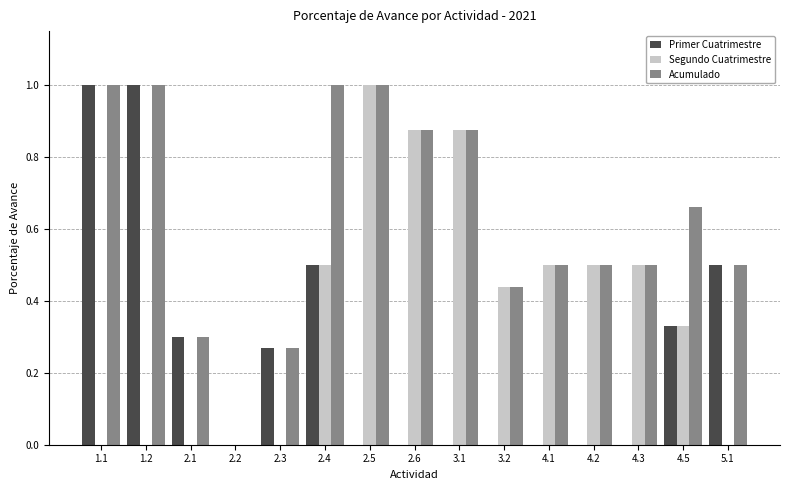

Which series changed the most between 2.4 and 3.2?

Acumulado